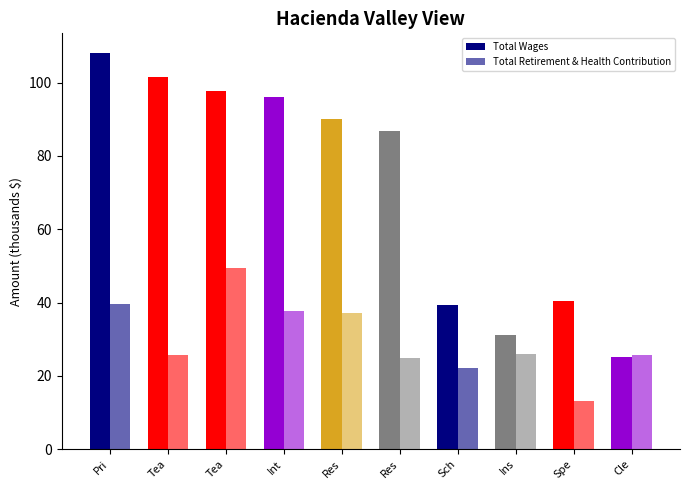

Are the bars grouped side by side (vs. stacked)?

Yes